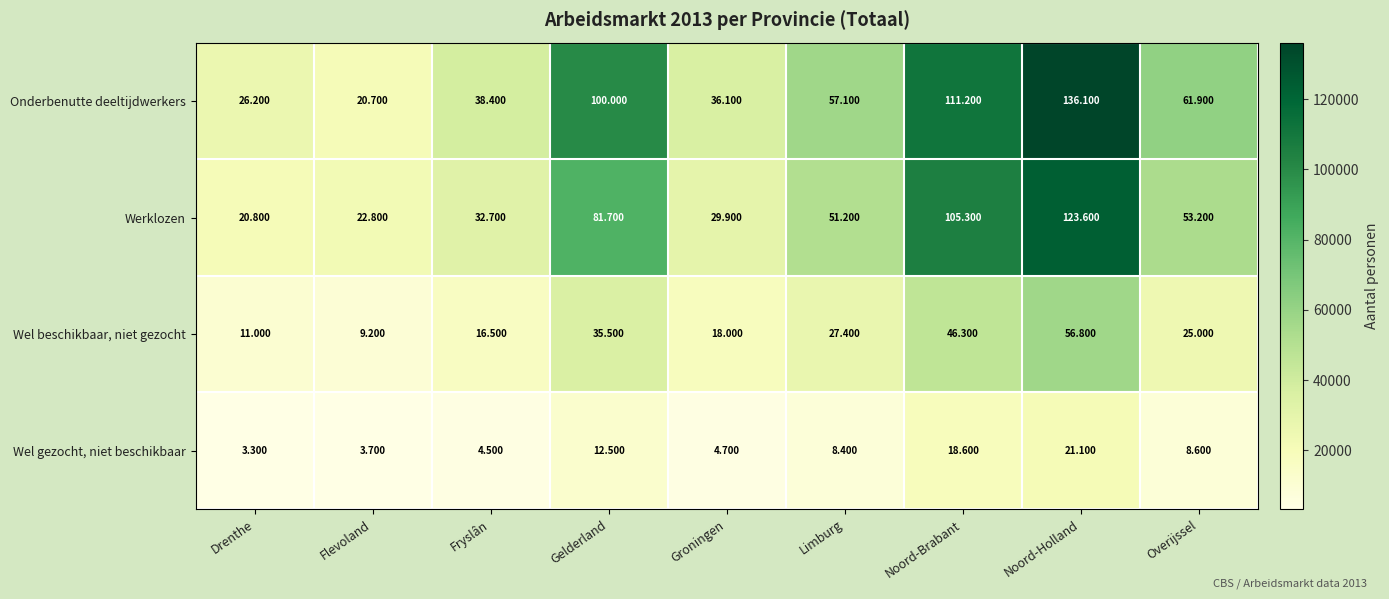

Rank the series at Fryslân from lowest to highest value.

Wel gezocht, niet beschikbaar, Wel beschikbaar, niet gezocht, Werklozen, Onderbenutte deeltijdwerkers